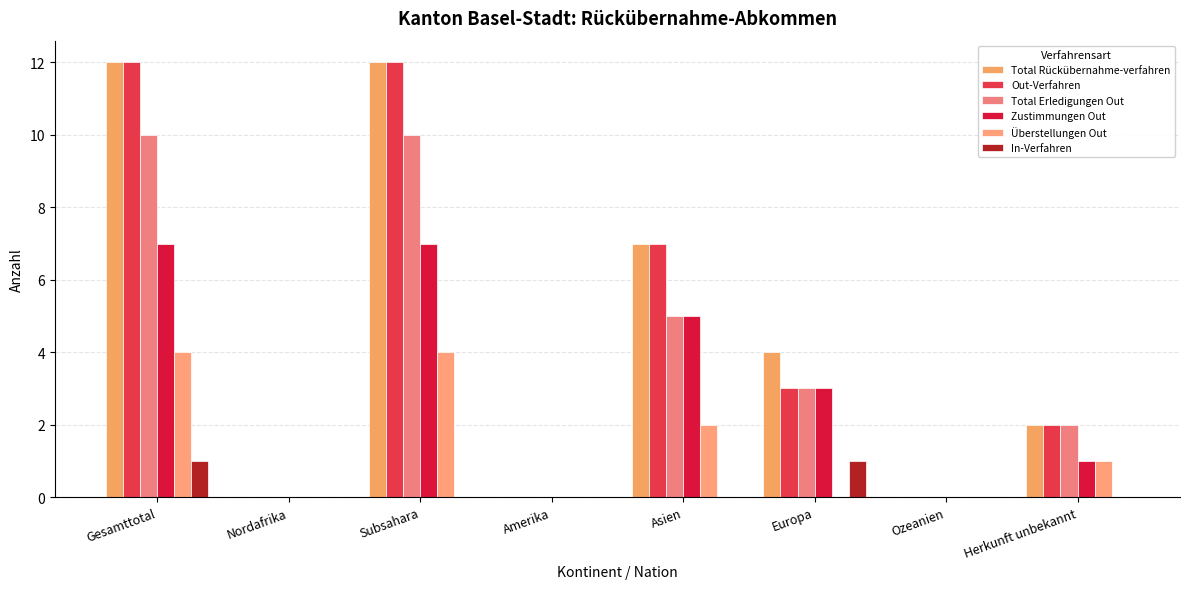

How many groups of bars are there?

8